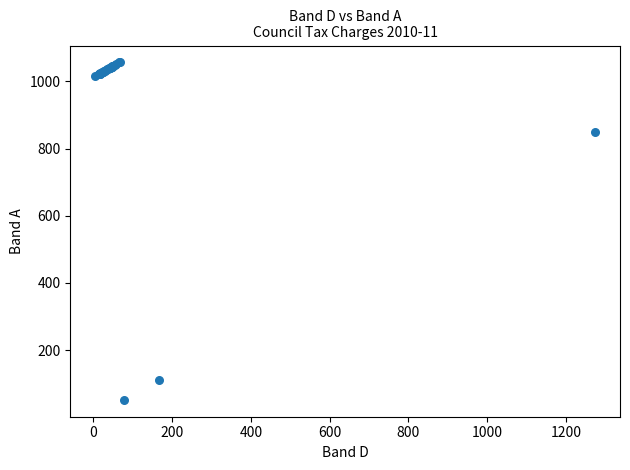

What Y value in the scatter plot is closest to 554?

849.2